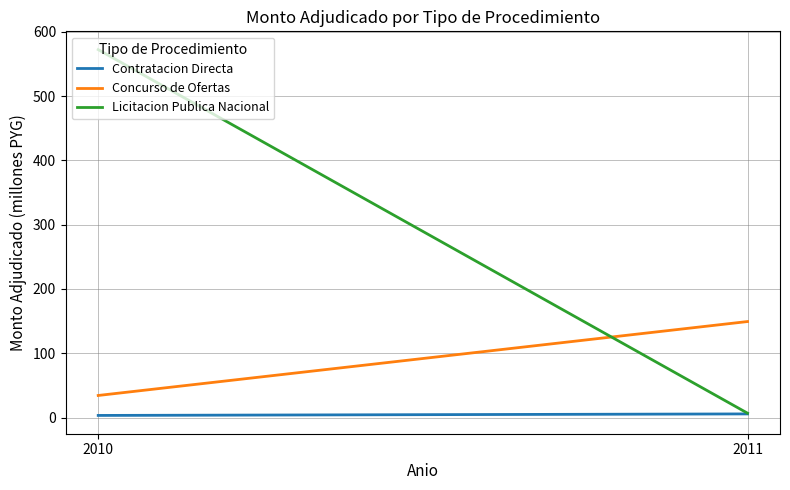

What is the total value across all series at 2011?

161.7